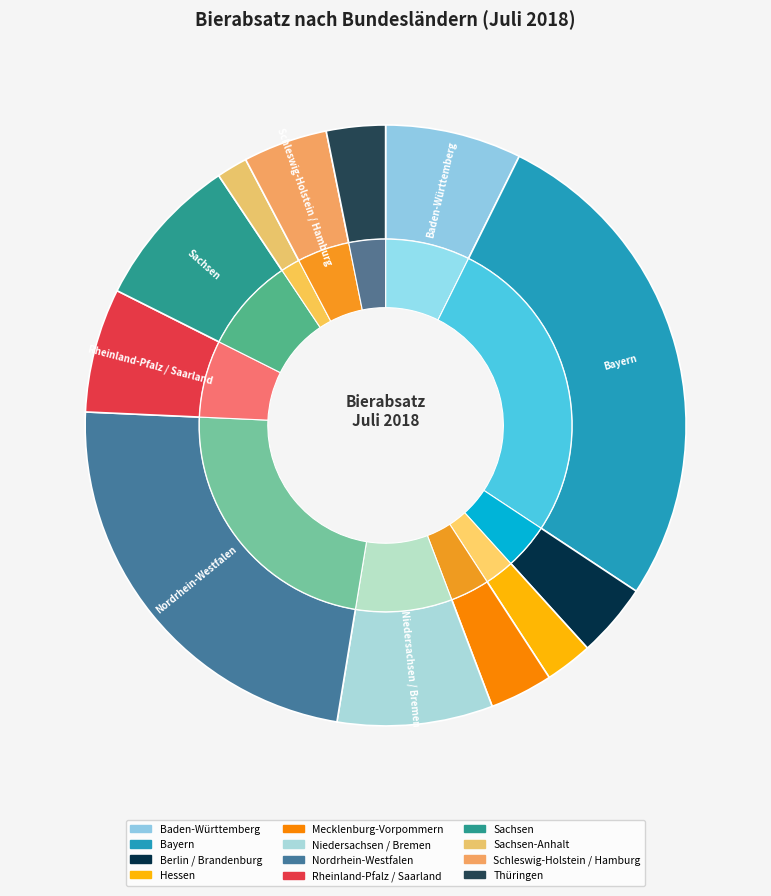

Rank the categories by value from lowest to highest.

Sachsen-Anhalt, Hessen, Thüringen, Mecklenburg-Vorpommern, Berlin / Brandenburg, Schleswig-Holstein / Hamburg, Rheinland-Pfalz / Saarland, Baden-Württemberg, Sachsen, Niedersachsen / Bremen, Nordrhein-Westfalen, Bayern